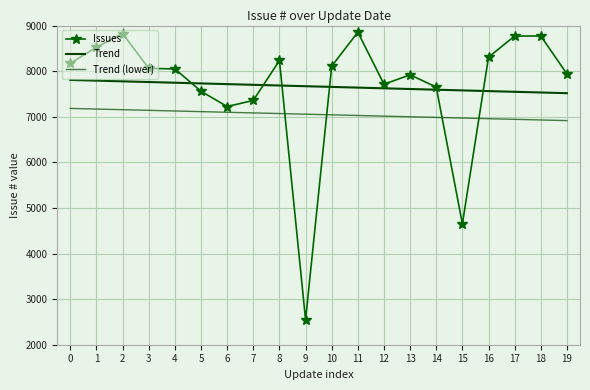

True or false: Issues has more than 0 points higher than both neighbors.

True